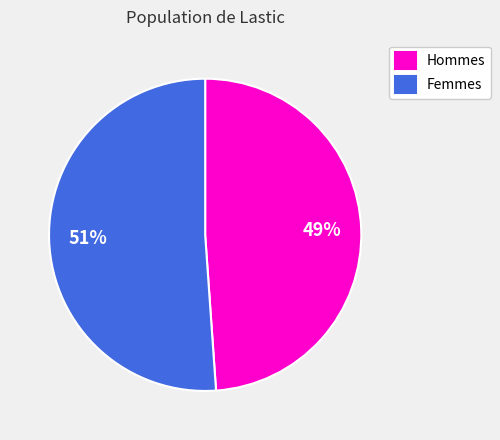

What percentage is the Femmes slice, to the nearest percent?

51%